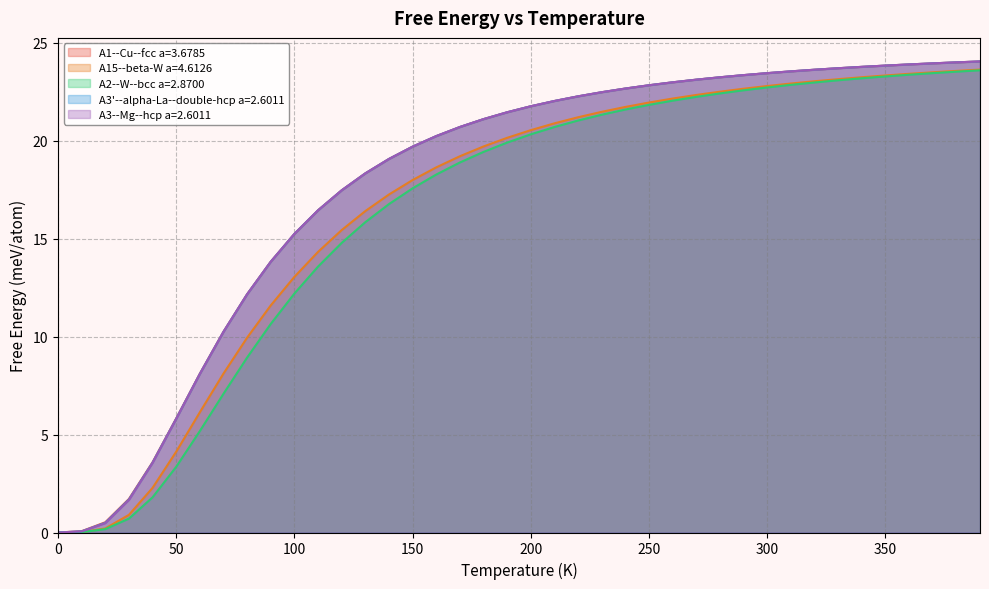

Reading right to left, what are all the values shown in this chart?

A1--Cu--fcc a=3.6785: 24.0	24.0	23.9	23.9	23.8	23.8	23.7	23.6	23.5	23.4	23.3	23.2	23.1	23.0	22.8	22.7	22.5	22.3	22.0	21.7	21.4	21.1	20.7	20.2	19.7	19.1	18.3	17.5	16.4	15.2	13.8	12.2	10.2	8.1	5.8	3.6	1.7	0.5	0.1	0.0
A15--beta-W a=4.6126: 23.6	23.6	23.5	23.4	23.3	23.2	23.1	23.0	22.9	22.8	22.6	22.5	22.3	22.1	21.9	21.7	21.5	21.2	20.9	20.5	20.1	19.7	19.2	18.6	18.0	17.2	16.4	15.4	14.3	13.0	11.6	9.9	8.1	6.1	4.1	2.3	0.9	0.2	0.0	0.0
A2--W--bcc a=2.8700: 23.6	23.5	23.4	23.4	23.3	23.2	23.1	23.0	22.8	22.7	22.6	22.4	22.2	22.0	21.8	21.6	21.3	21.0	20.7	20.3	19.9	19.4	18.9	18.3	17.6	16.8	15.8	14.8	13.6	12.2	10.6	8.9	7.1	5.2	3.4	1.8	0.7	0.2	0.0	0.0
A3'--alpha-La--double-hcp a=2.6011: 24.0	24.0	23.9	23.9	23.8	23.8	23.7	23.6	23.5	23.4	23.3	23.2	23.1	23.0	22.8	22.7	22.5	22.3	22.0	21.7	21.4	21.1	20.7	20.2	19.7	19.1	18.3	17.5	16.4	15.2	13.8	12.2	10.2	8.1	5.8	3.6	1.7	0.5	0.1	0.0
A3--Mg--hcp a=2.6011: 24.0	24.0	23.9	23.9	23.8	23.8	23.7	23.6	23.5	23.4	23.3	23.2	23.1	23.0	22.8	22.7	22.5	22.3	22.0	21.7	21.4	21.1	20.7	20.2	19.7	19.1	18.3	17.5	16.4	15.2	13.8	12.2	10.2	8.1	5.8	3.5	1.7	0.5	0.1	0.0